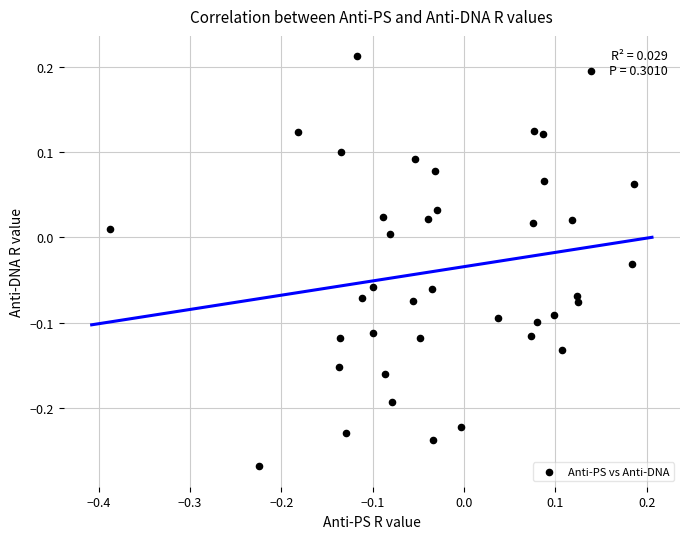

What is the range of Y values (max minus min)?

0.5